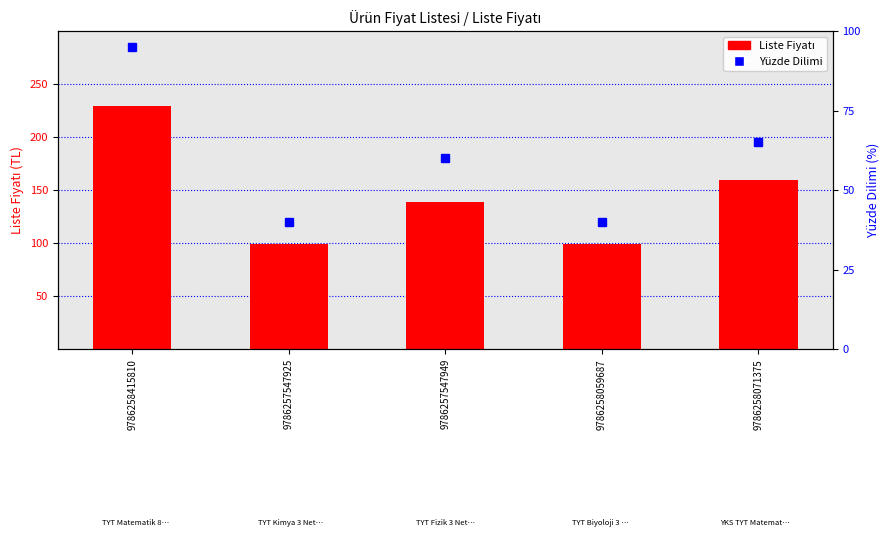

Rank the categories by Liste Fiyatı value from highest to lowest.

9786258415810, 9786258071375, 9786257547949, 9786257547925, 9786258059687